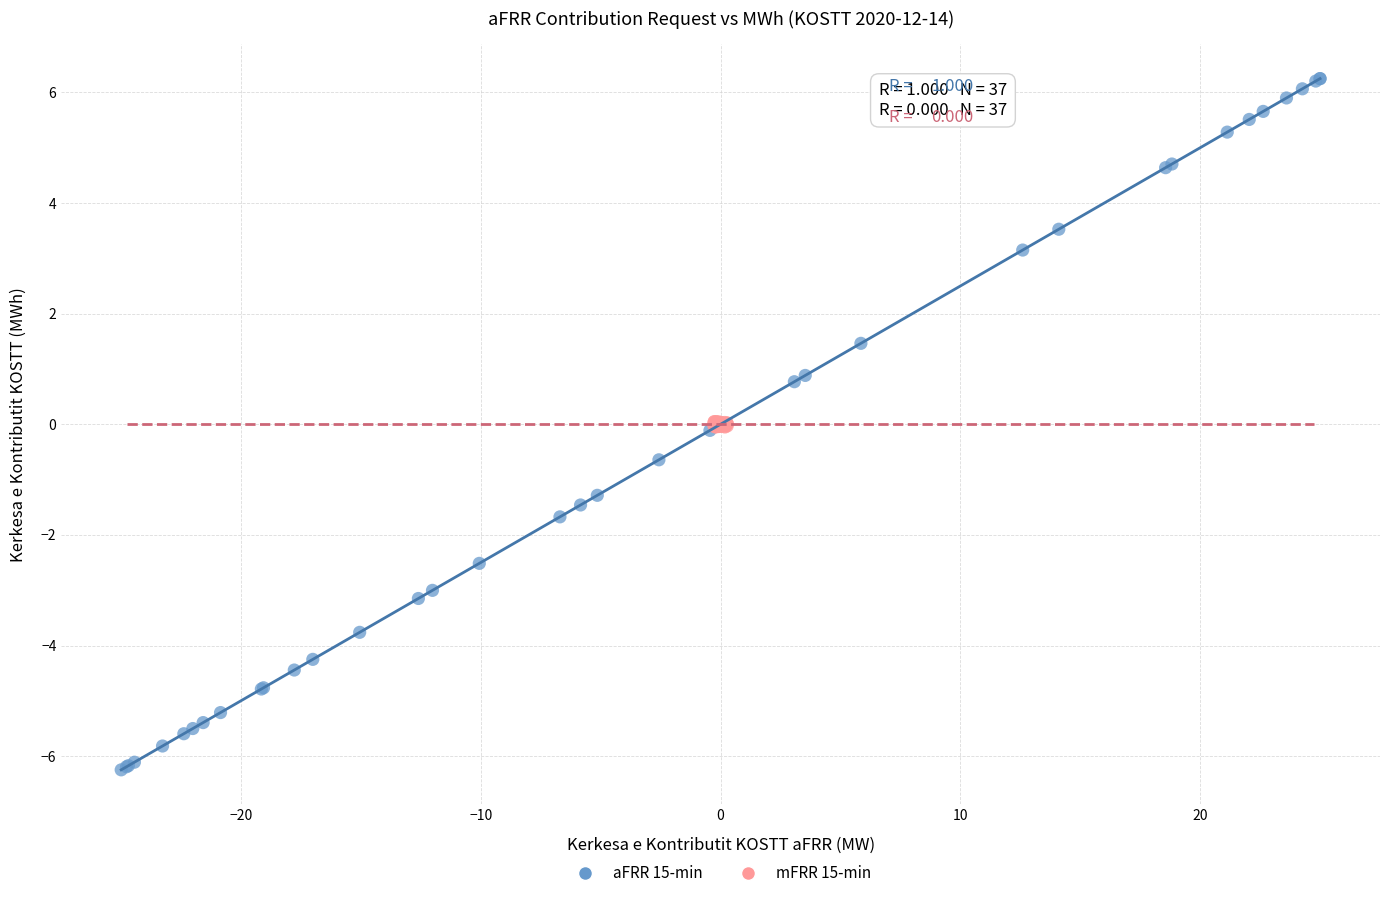

Which series reaches the minimum Y coordinate?

aFRR 15-min